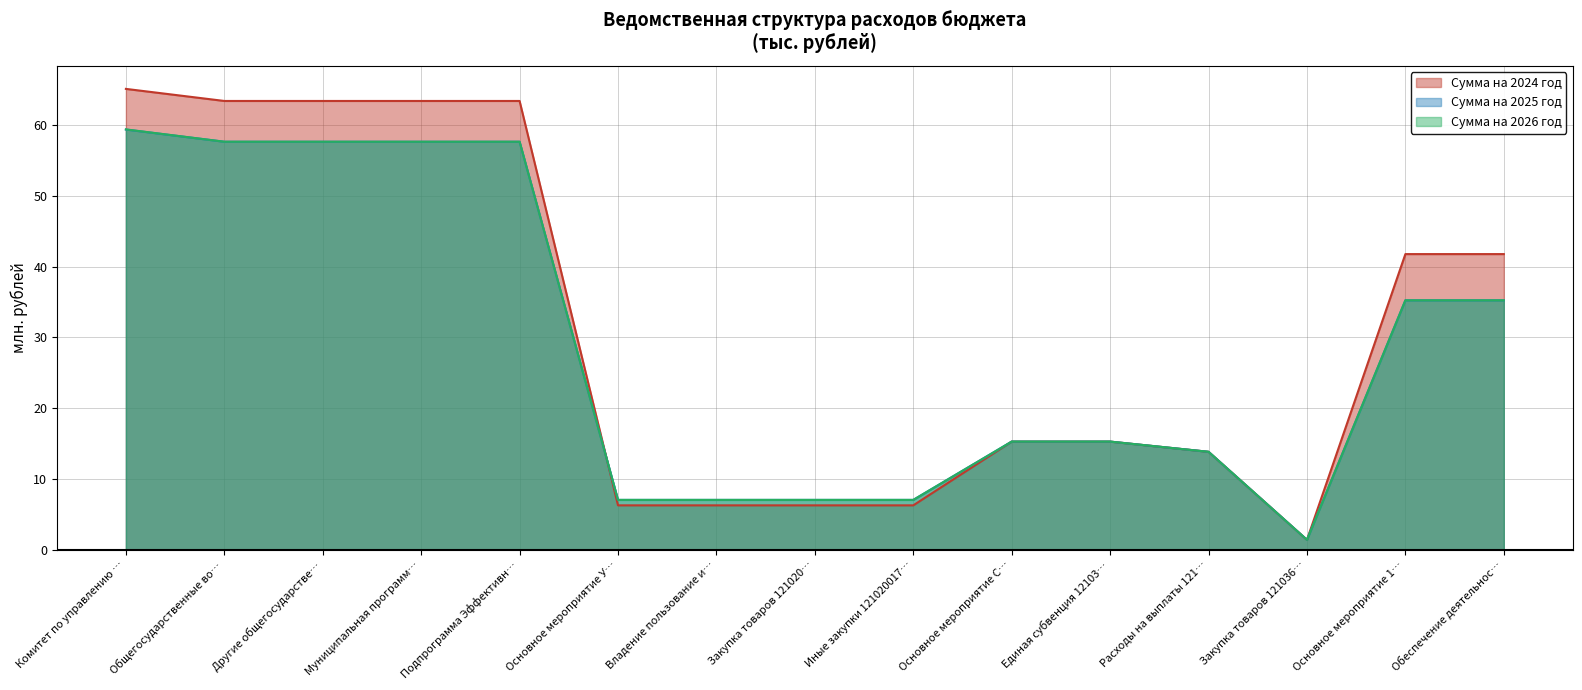

What position from the right is Иные закупки 121020017…?

7